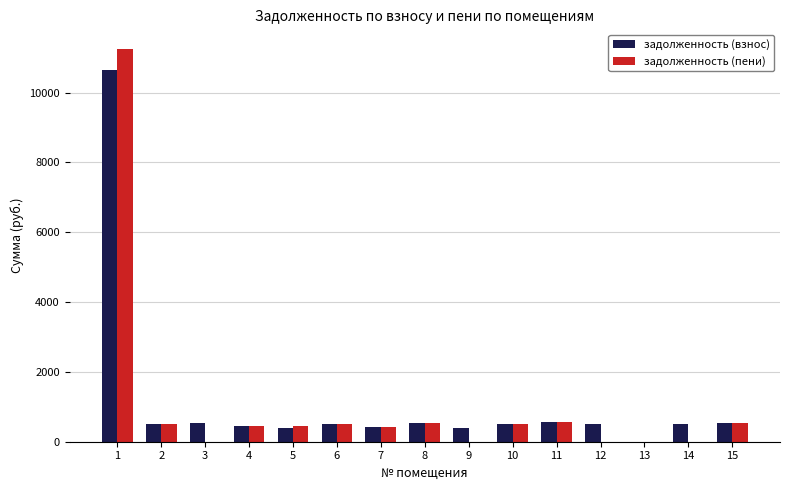

The value of задолженность (пени) at 9 is 0.0. True or false?

True